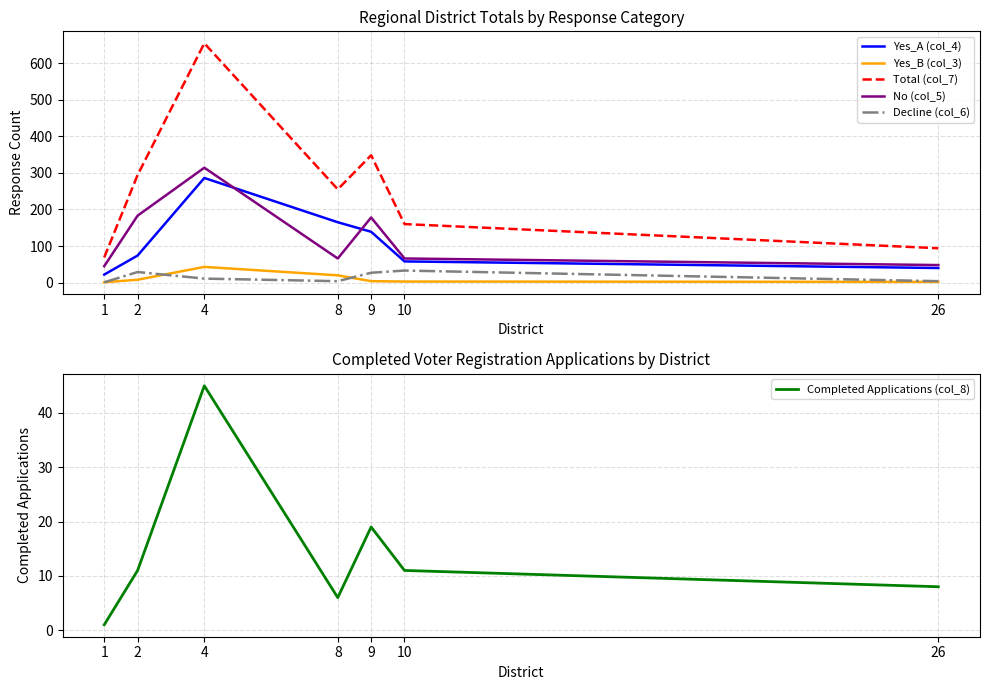

Rank the categories by Decline (col_6) value from highest to lowest.

10, 2, 9, 4, 8, 26, 1